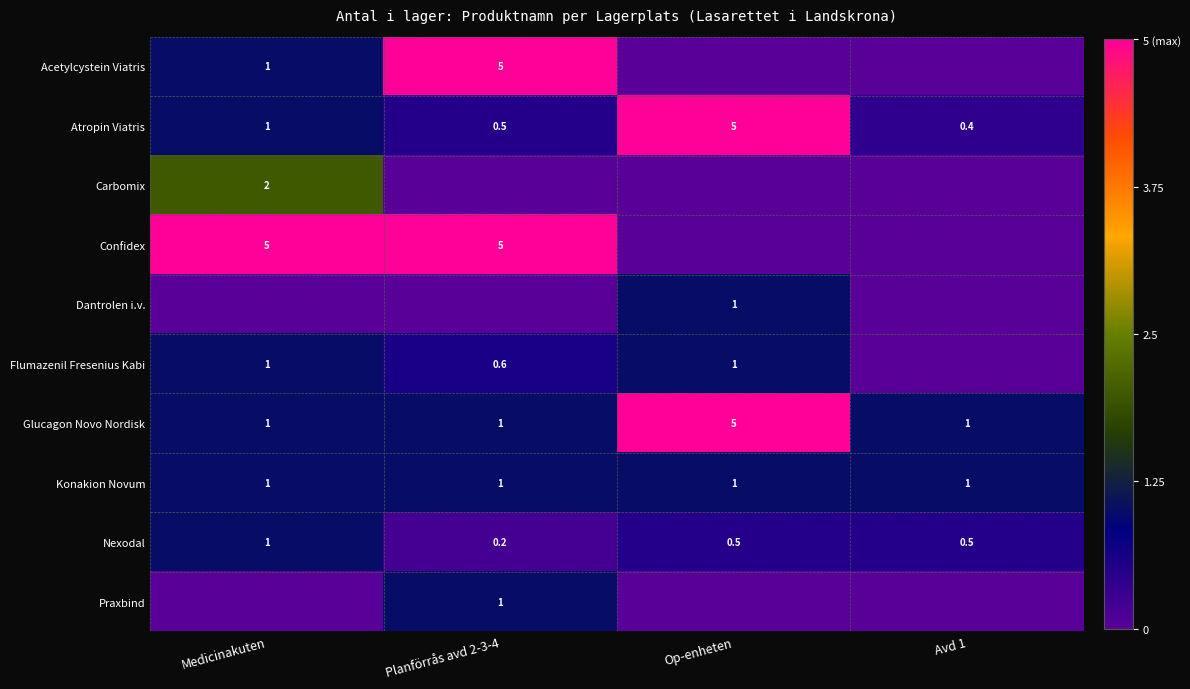

Is it true that Flumazenil Fresenius Kabi equals 1.0 at Medicinakuten?

True